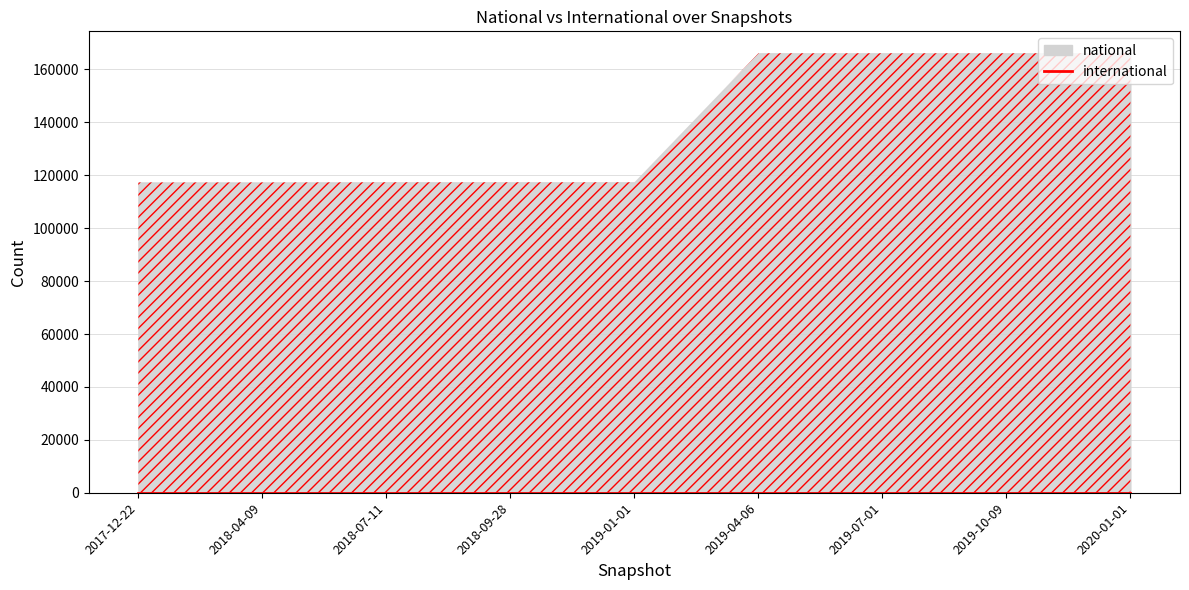

Reading left to right, list all the values displayed in this chart.

national: 2017-12-22=117287	2018-04-09=117287	2018-07-11=117337	2018-09-28=117337	2019-01-01=117337	2019-04-06=166095	2019-07-01=166095	2019-10-09=166095	2020-01-01=166095
international: 2017-12-22=0	2018-04-09=0	2018-07-11=0	2018-09-28=0	2019-01-01=0	2019-04-06=0	2019-07-01=0	2019-10-09=0	2020-01-01=0